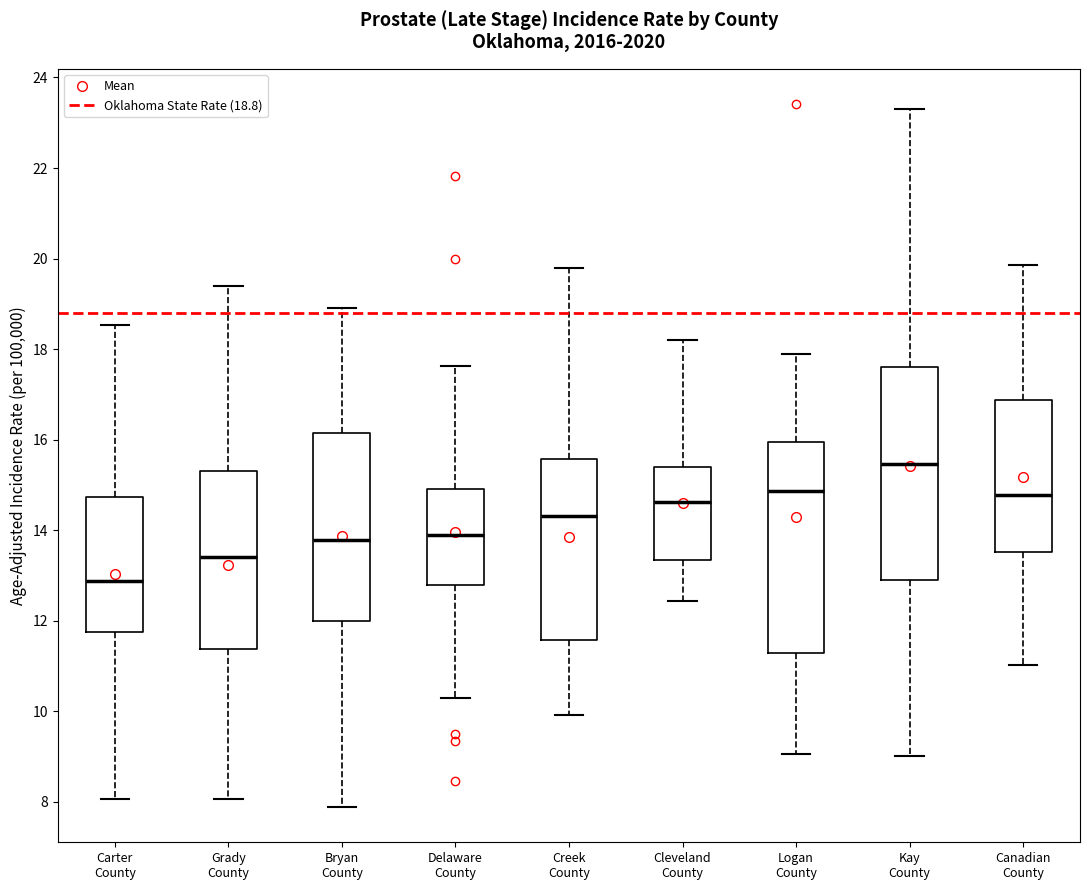

Reading left to right, transcribe this box plot: for each box, give where its median line is, the range the box spans, and where its two whiskers end, as read against the y-axis. The values are not printed on the chart, so give them approximately, as read against the axis.

Carter County: median 12.8, box 11.8 to 14.8, whiskers 8.0 to 18.6
Grady County: median 13.4, box 11.4 to 15.4, whiskers 8.0 to 19.4
Bryan County: median 13.8, box 12.0 to 16.2, whiskers 7.8 to 19.0
Delaware County: median 14.0, box 12.8 to 15.0, whiskers 10.2 to 17.6
Creek County: median 14.4, box 11.6 to 15.6, whiskers 10.0 to 19.8
Cleveland County: median 14.6, box 13.4 to 15.4, whiskers 12.4 to 18.2
Logan County: median 14.8, box 11.2 to 16.0, whiskers 9.0 to 17.8
Kay County: median 15.4, box 12.8 to 17.6, whiskers 9.0 to 23.4
Canadian County: median 14.8, box 13.6 to 16.8, whiskers 11.0 to 19.8